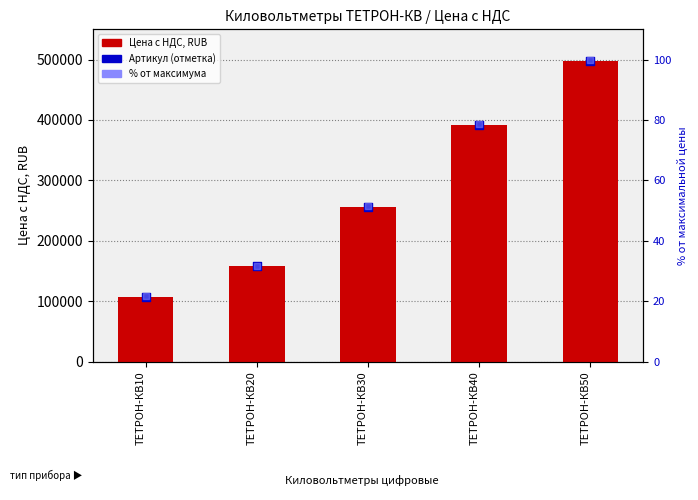

What are all the series names shown in the legend?

Цена с НДС, RUB, Артикул (отметка), % от максимума